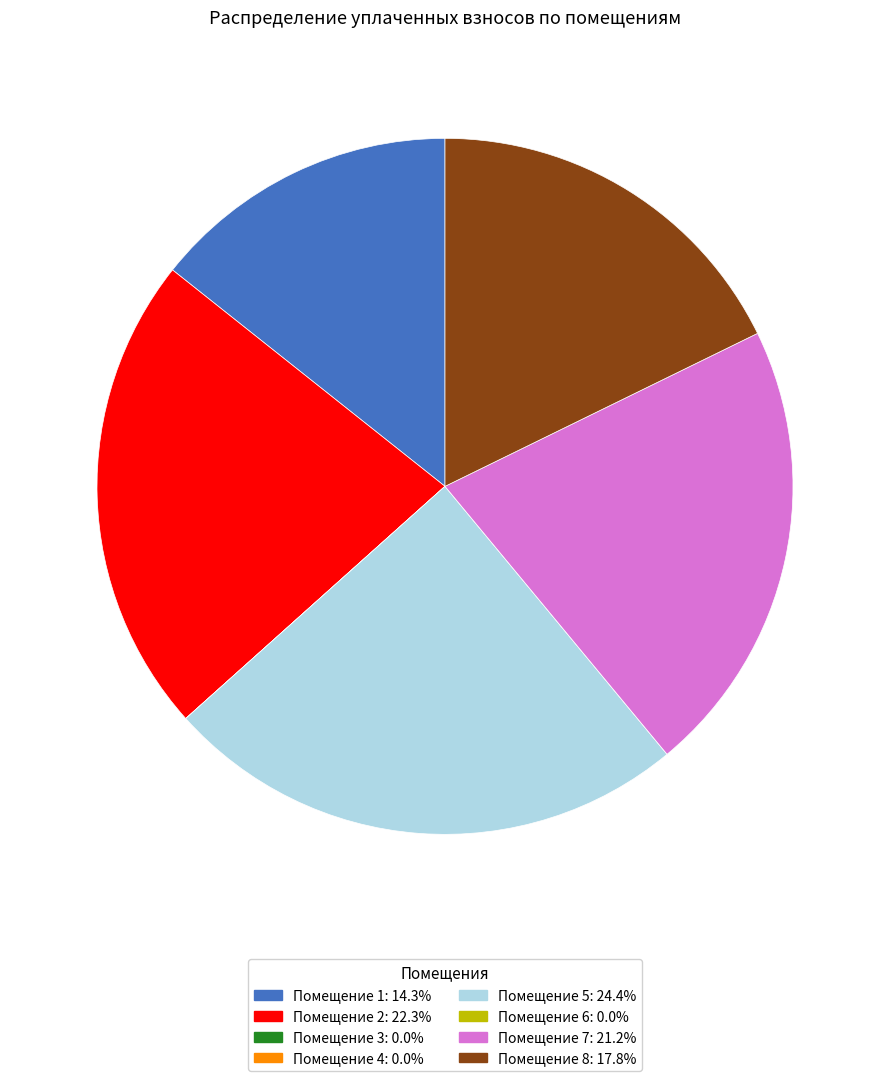

Does any single category account for the majority?

No